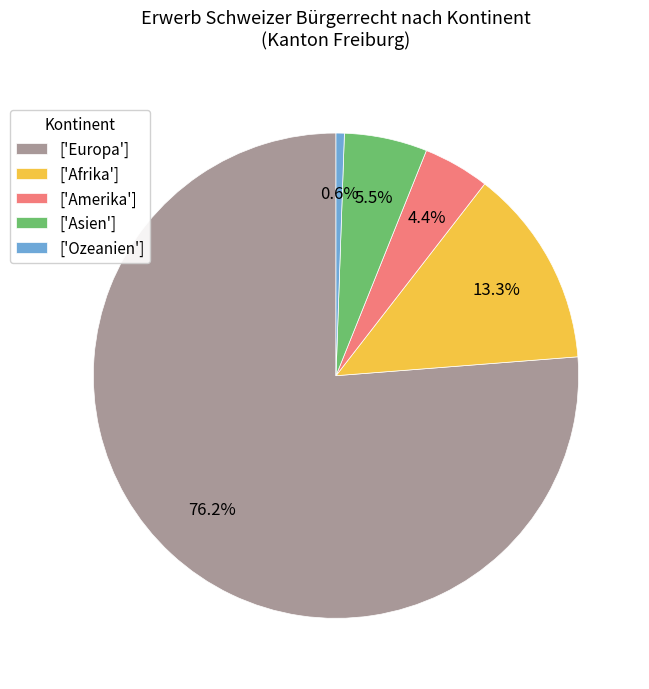

Between ['Asien'] and ['Afrika'], which is larger?

['Afrika']